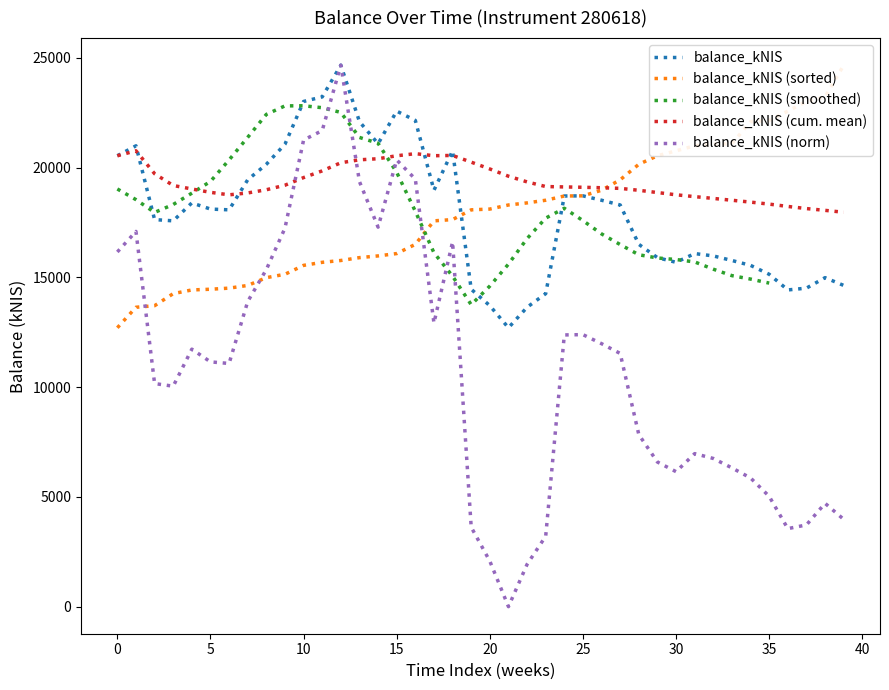

What is the highest value of the balance_kNIS (cum. mean) series?

20767.3